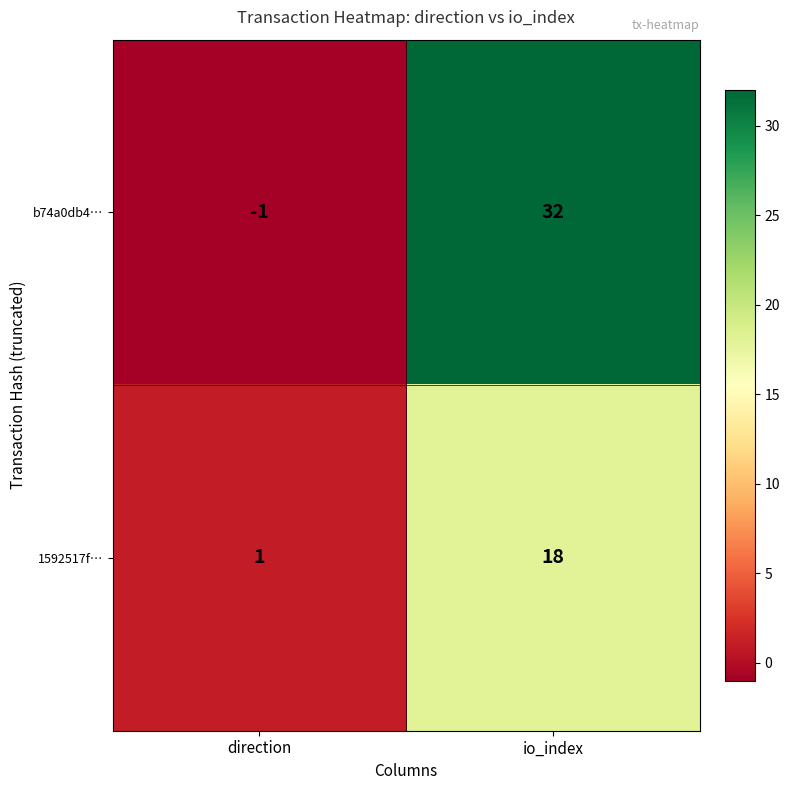

Between direction and io_index, which series saw the biggest shift?

b74a0db4…